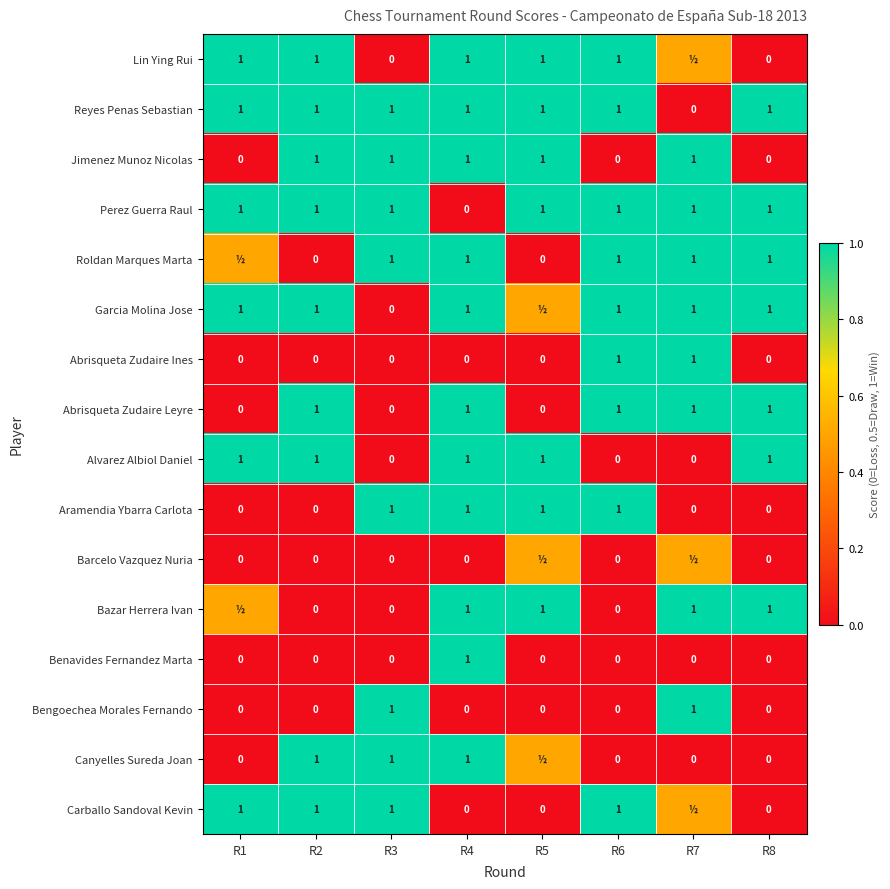

What is the total value across all series at R4?

11.0